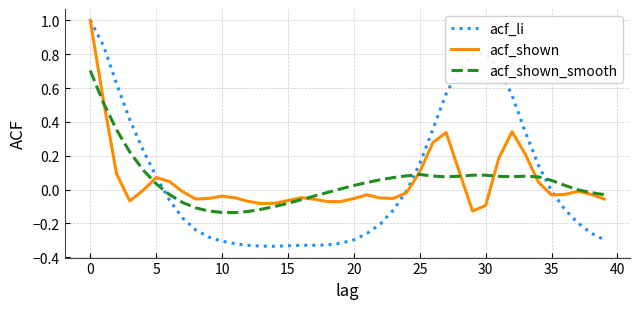

What is the maximum value shown in the chart?

1.0